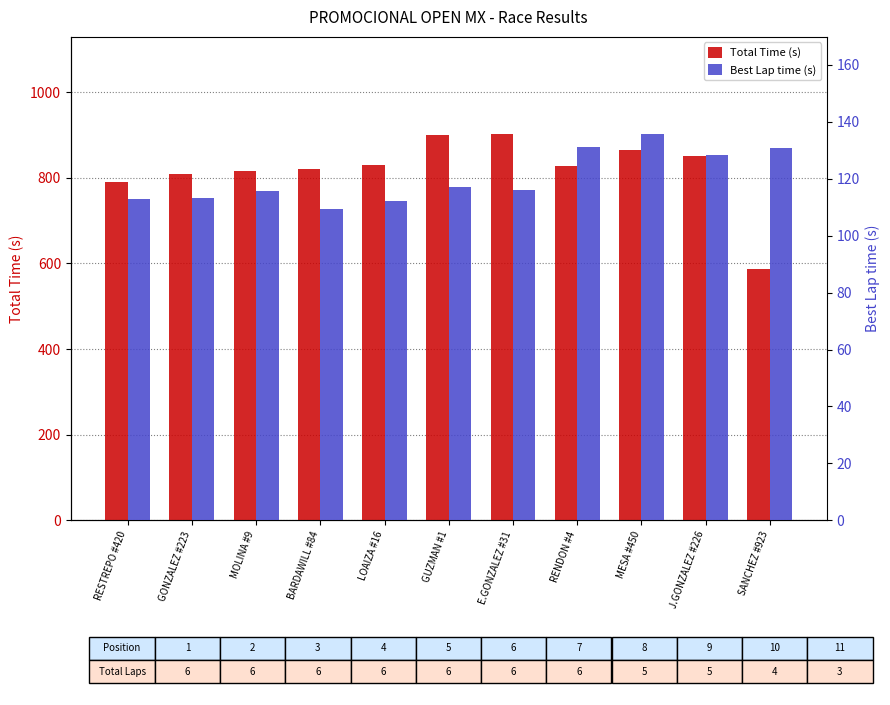

What is the average value of the Best Lap time (s) series?

120.2